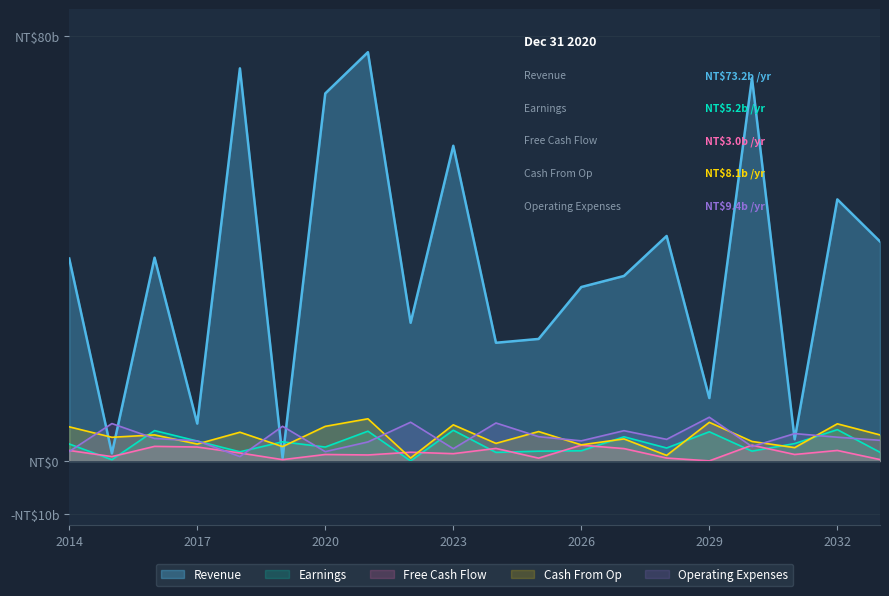

At which category is the sum across all series the highest?

7